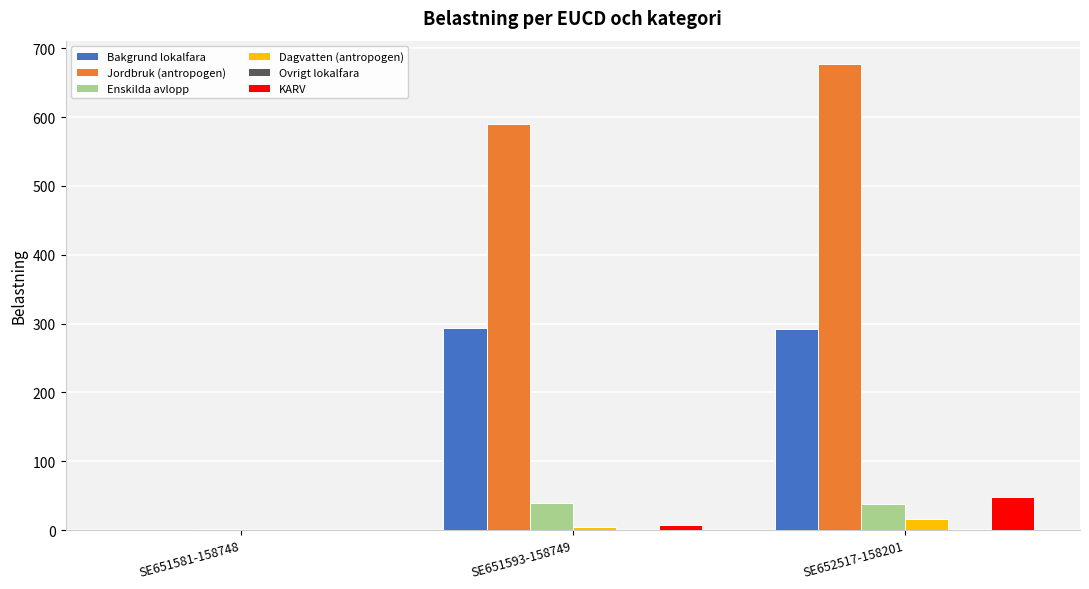

True or false: Jordbruk (antropogen) has a value of 0.1 at SE651581-158748.

True